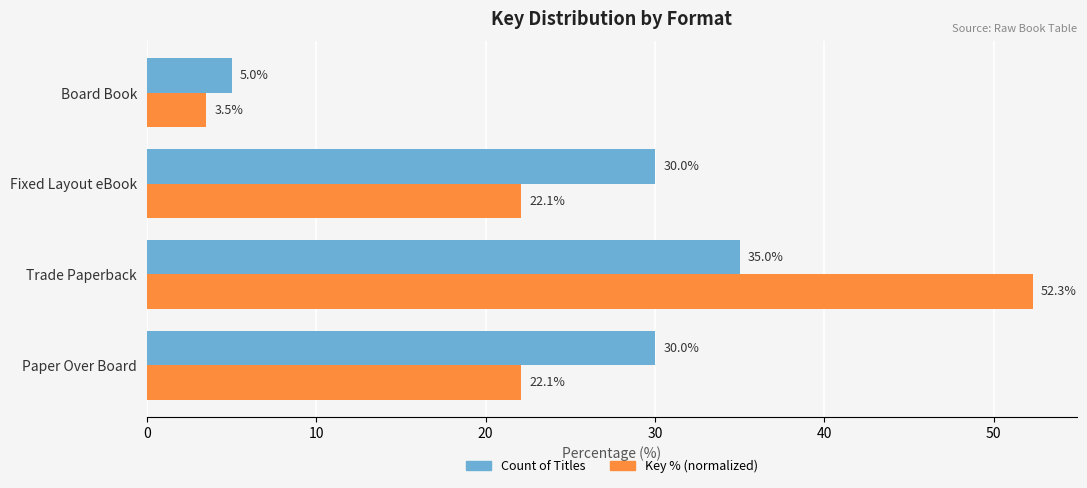

What is the lowest value of the Count of Titles series?

5.0